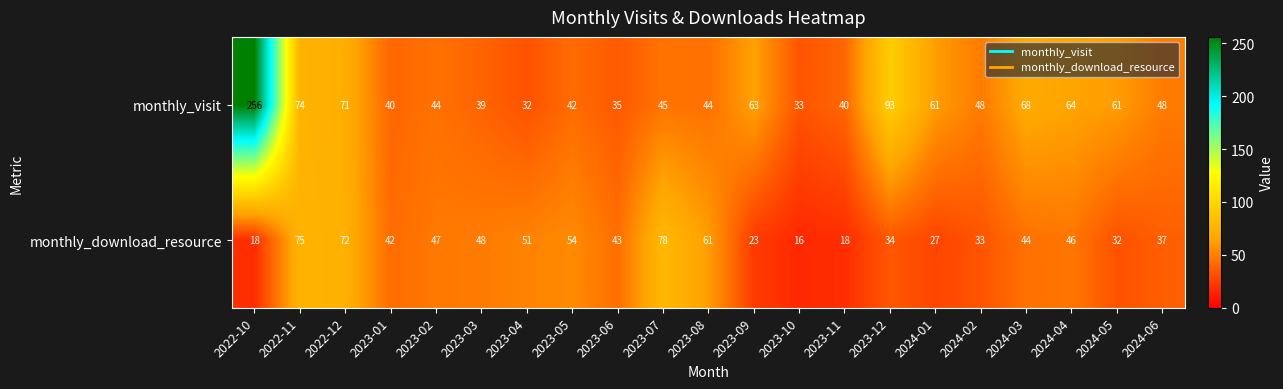

The value of monthly_visit at 2022-10 is 391. True or false?

False